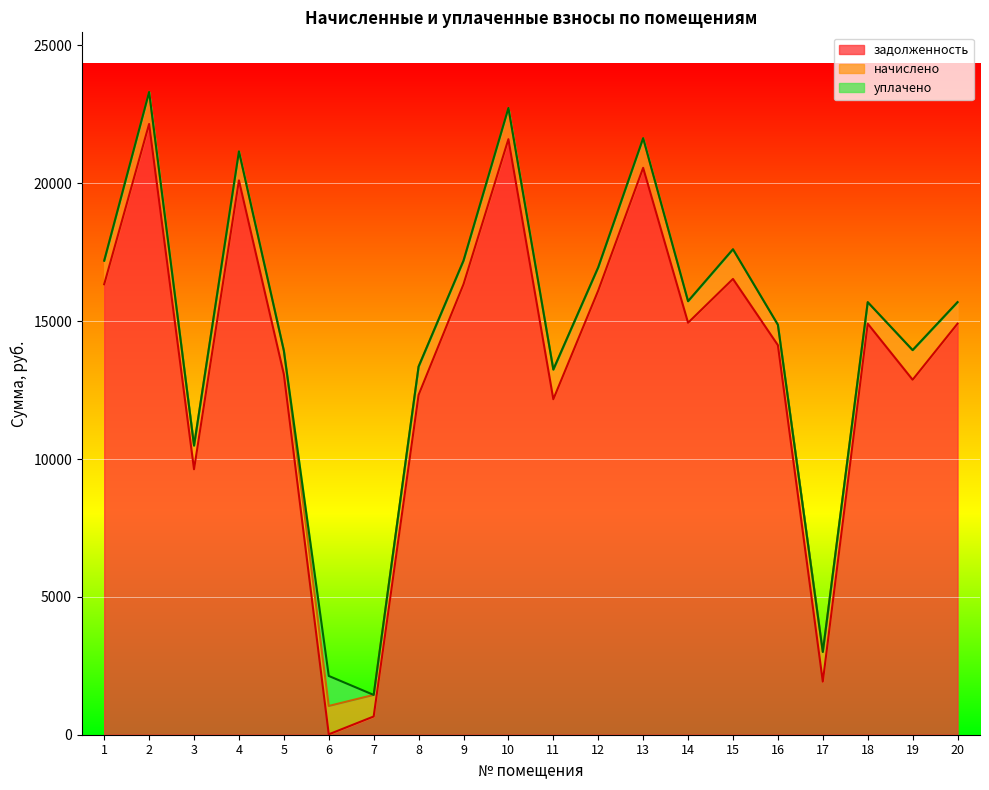

Which series has the widest spread of values?

задолженность